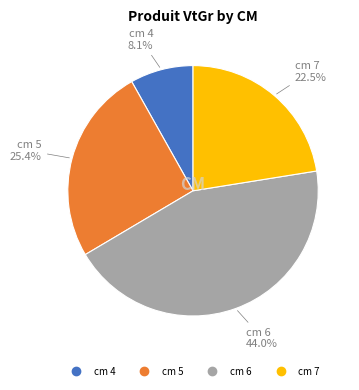

Is there a majority slice in this chart?

No